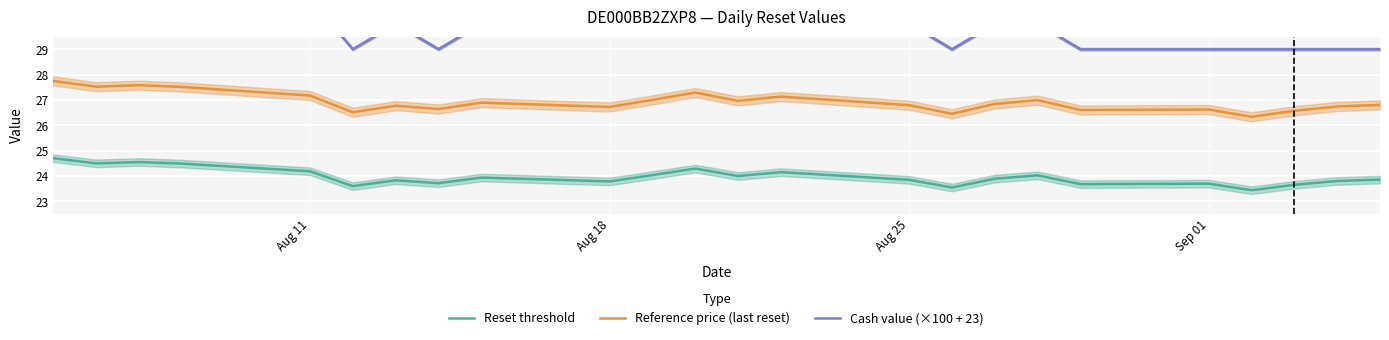

True or false: Reset threshold and Reference price (last reset) cross at least once.

False